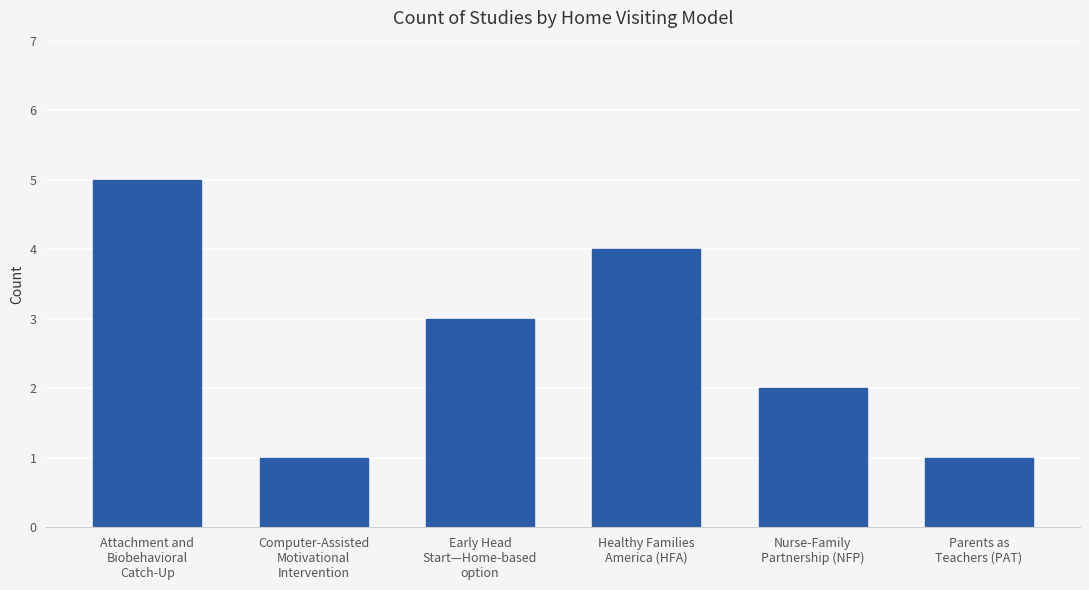

How many data points are less than 3?

3